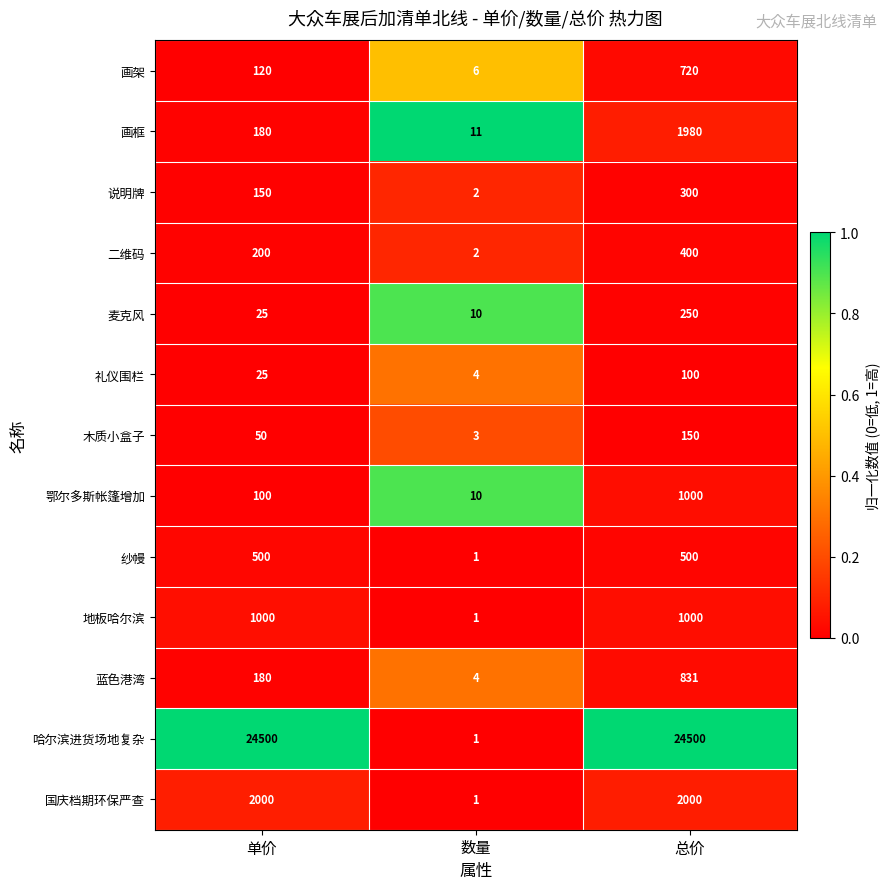

Which label corresponds to the smallest value in the chart?

数量